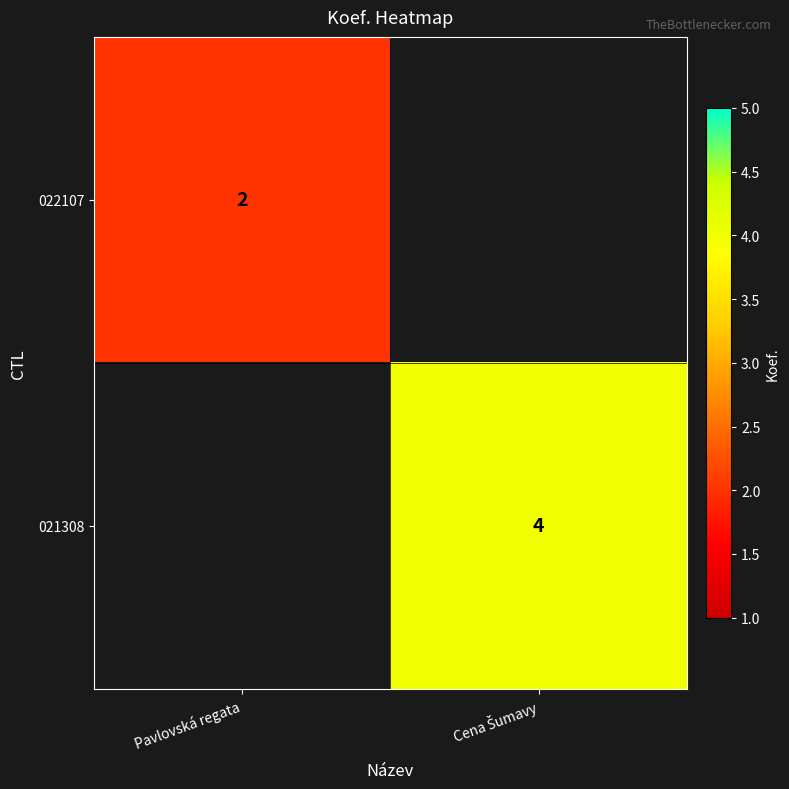

The value of 022107 at Pavlovská regata is 2. True or false?

True